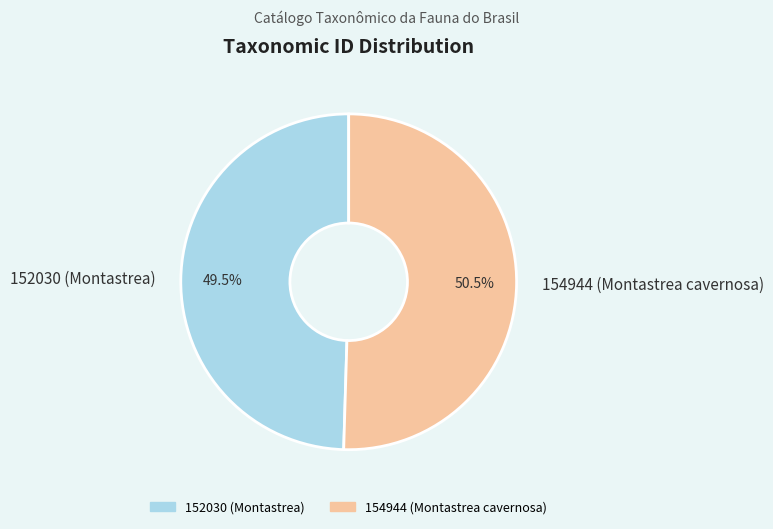

Combined, what portion of the pie is 152030 (Montastrea) and 154944 (Montastrea cavernosa)?

100.0%